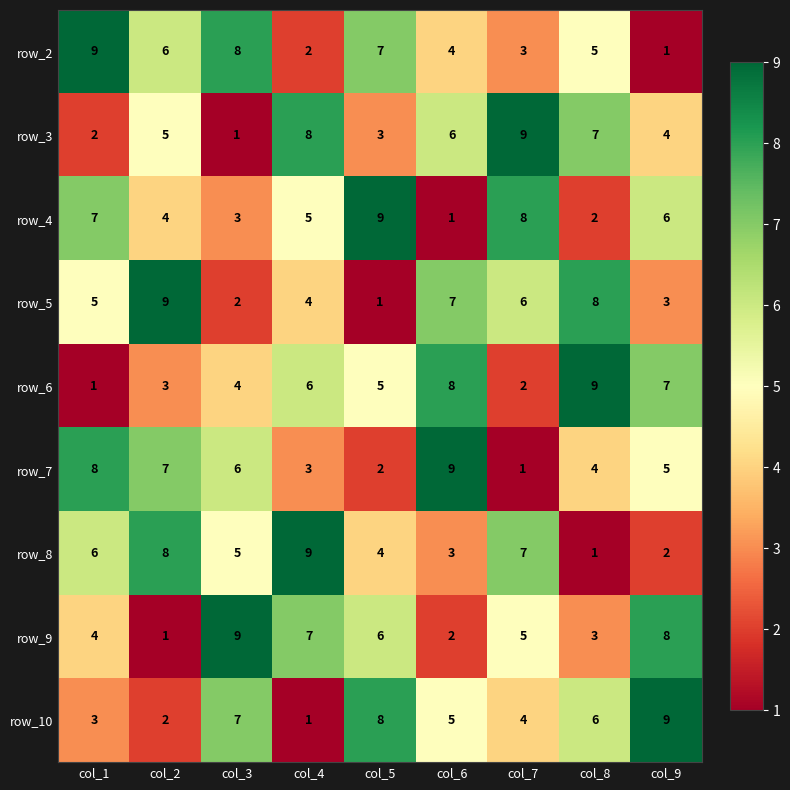

What is the difference between the maximum and minimum values in the row_3 series?

8